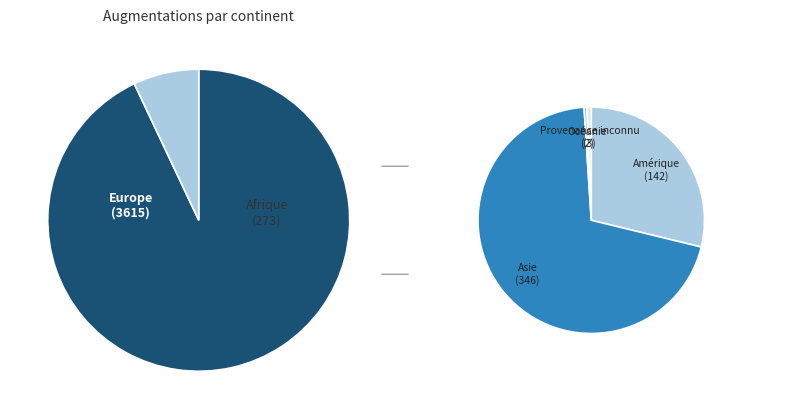

What percentage is NOT represented by Océanie?

100.0%